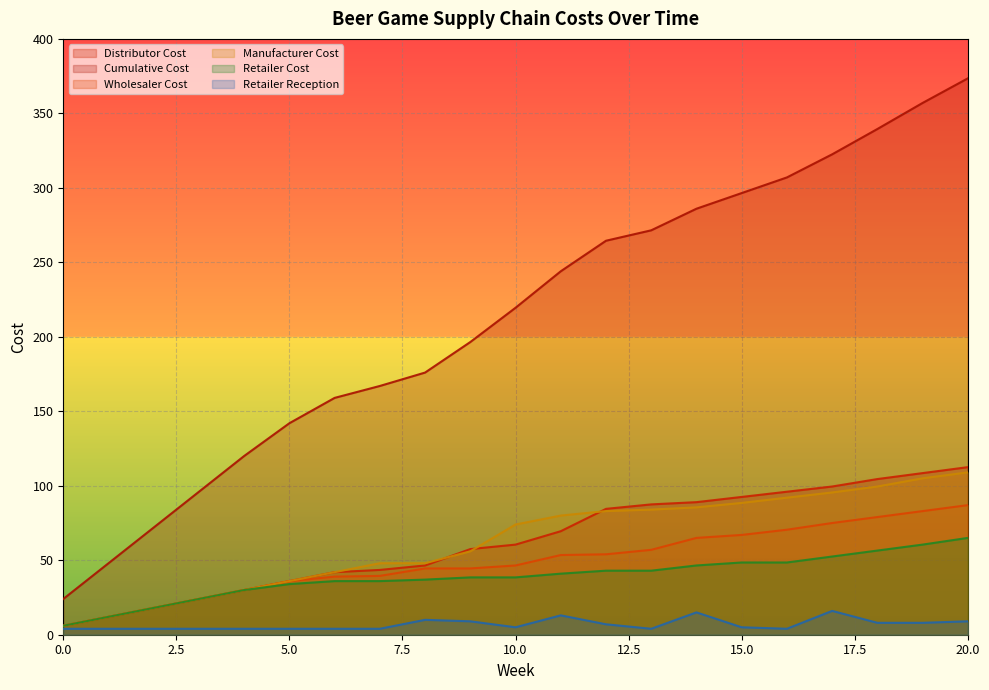

What is the difference between the highest and lowest values at 2?

68.0